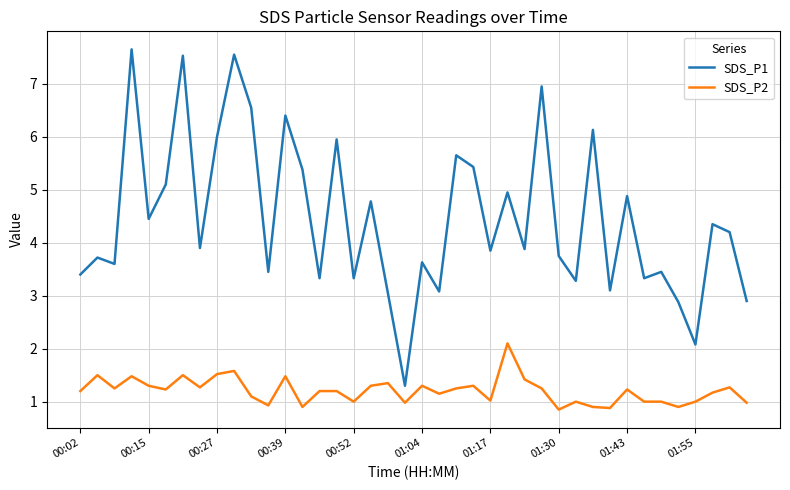

Which series has the largest range (max minus min)?

SDS_P1